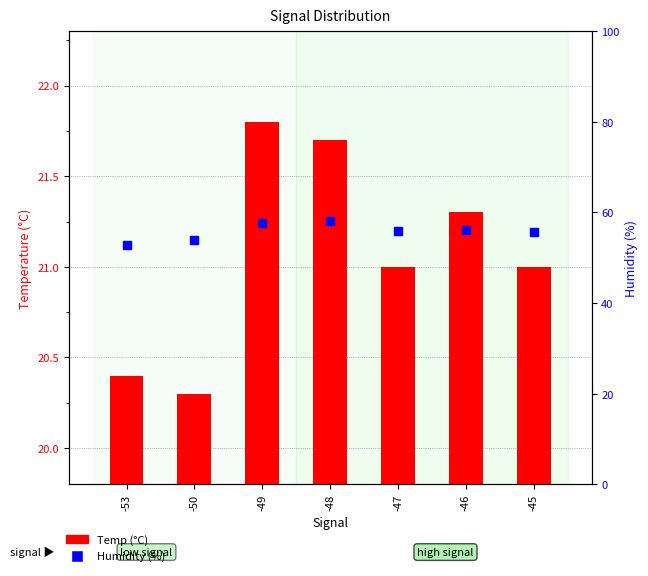

Which series has the largest total across all categories?

Humidity